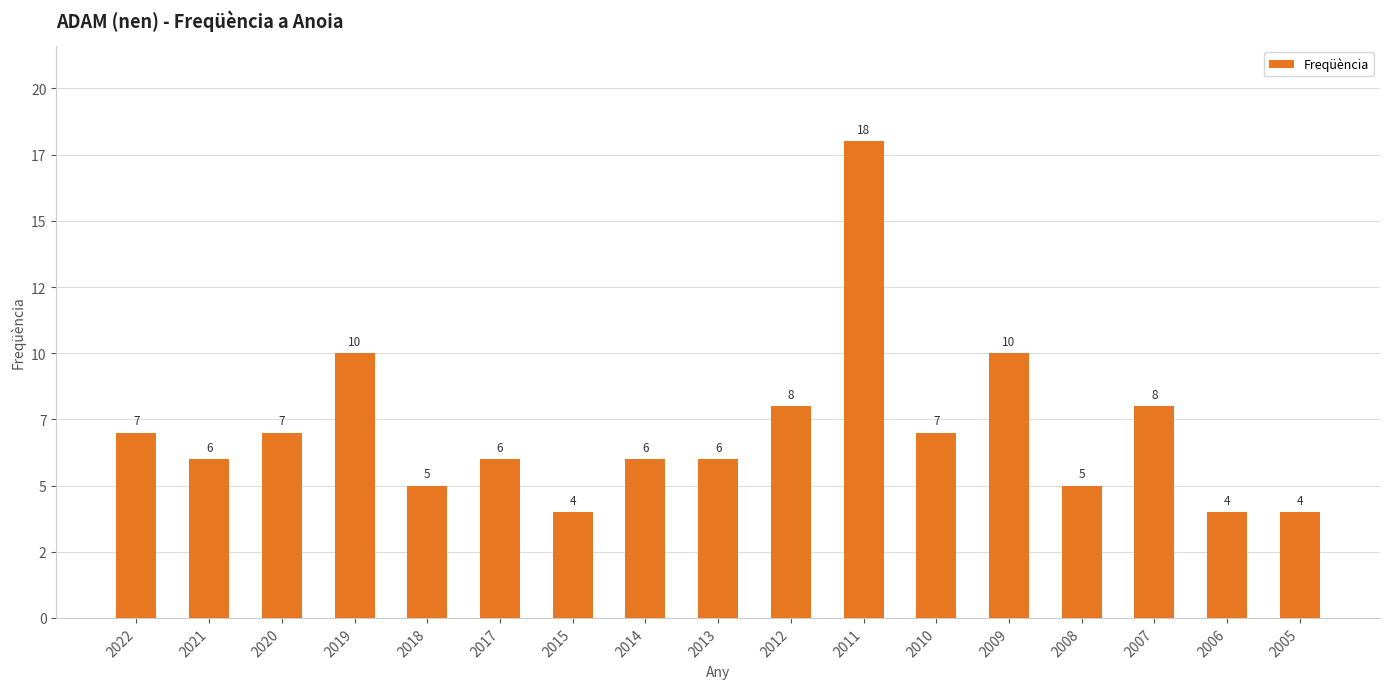

What is the value of the 7th bar from the left?

4